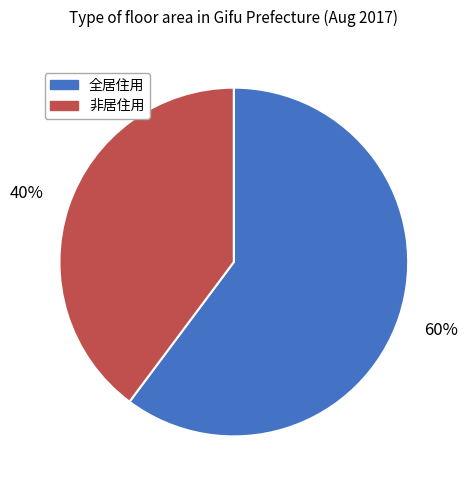

Do 全居住用 and 非居住用 together represent more than half of the pie?

Yes